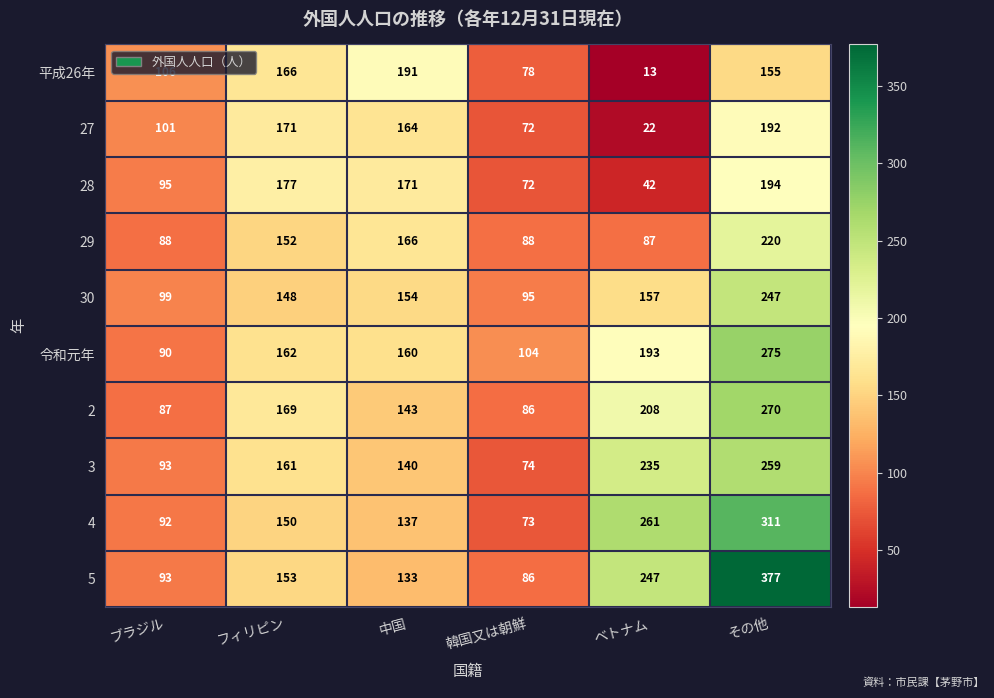

Count the 3 values in the range 93 to 235.

4